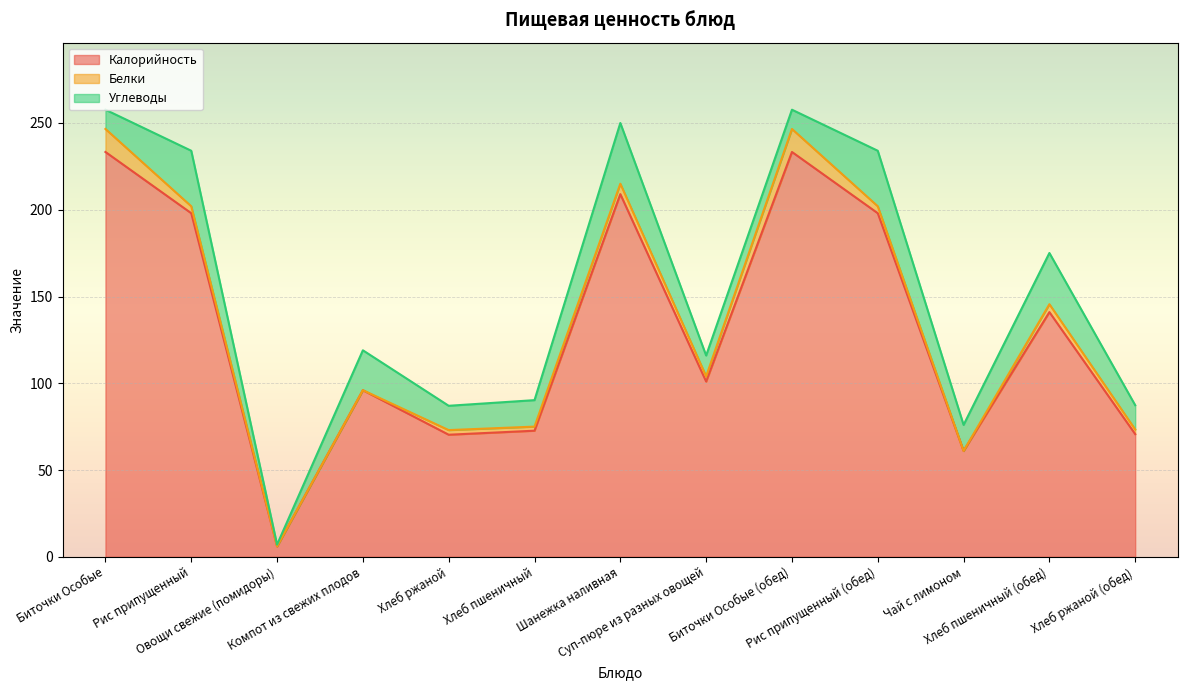

Which category has the lowest value in the Белки series?

Овощи свежие (помидоры)